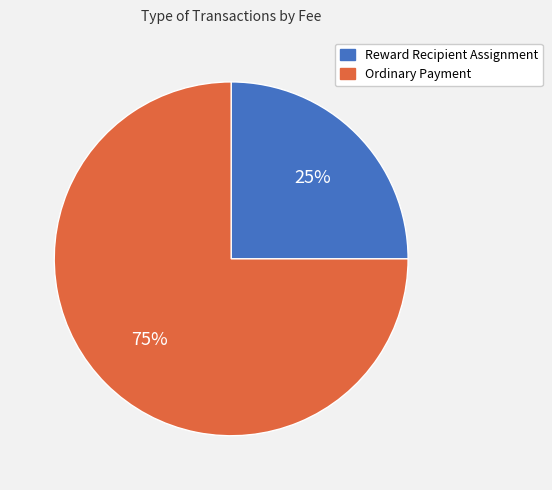

Is there any slice that represents more than half of the pie?

Yes